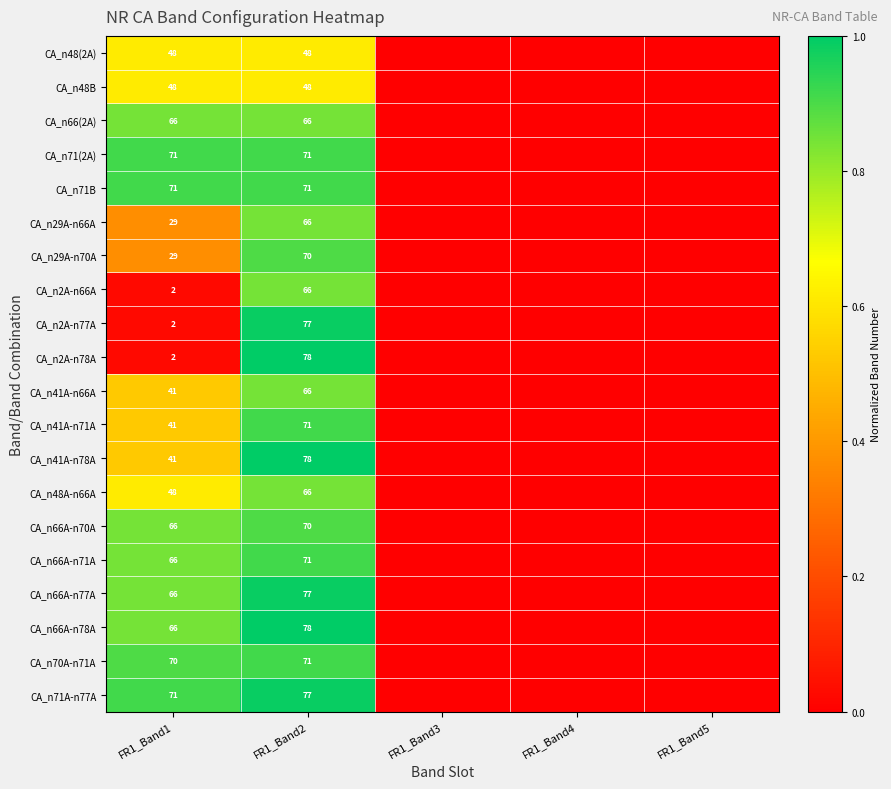

Which label corresponds to the largest value in the chart?

FR1_Band2